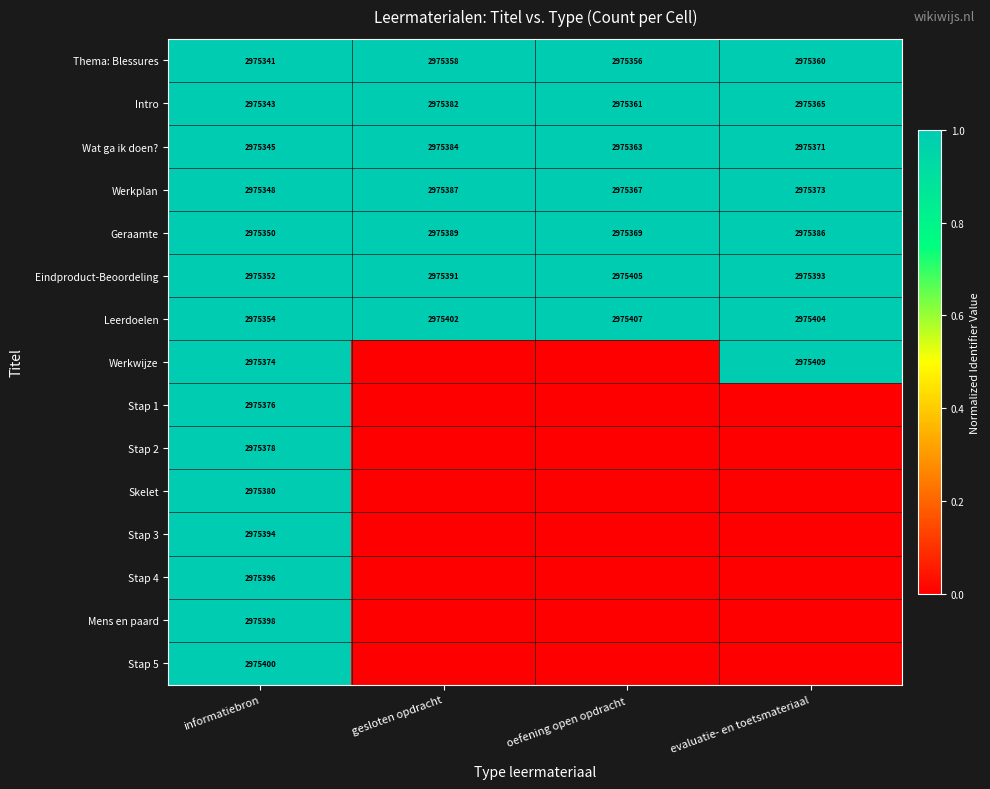

What is the lowest value of the Geraamte series?

2975350